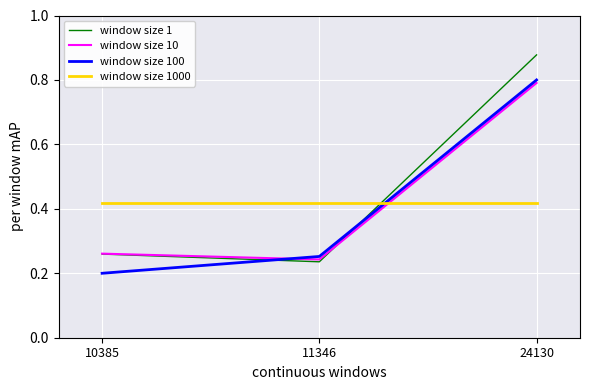

Is the value of window size 100 at 24130 greater than the value of window size 1 at 10385?

Yes